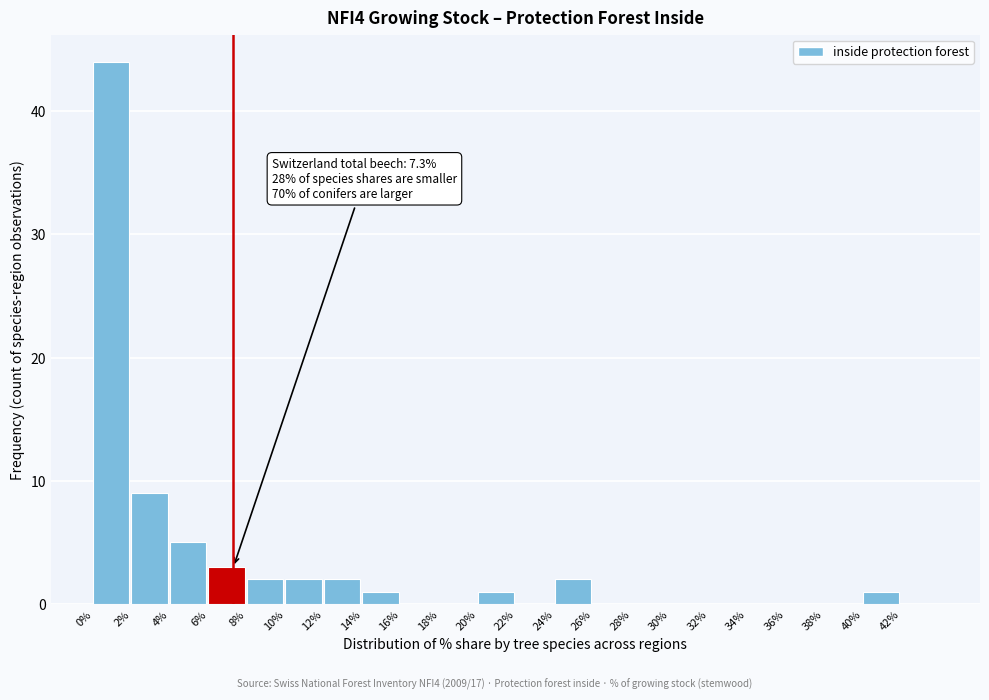

Over which range of the x-axis is the bar tallest?

0 to 2